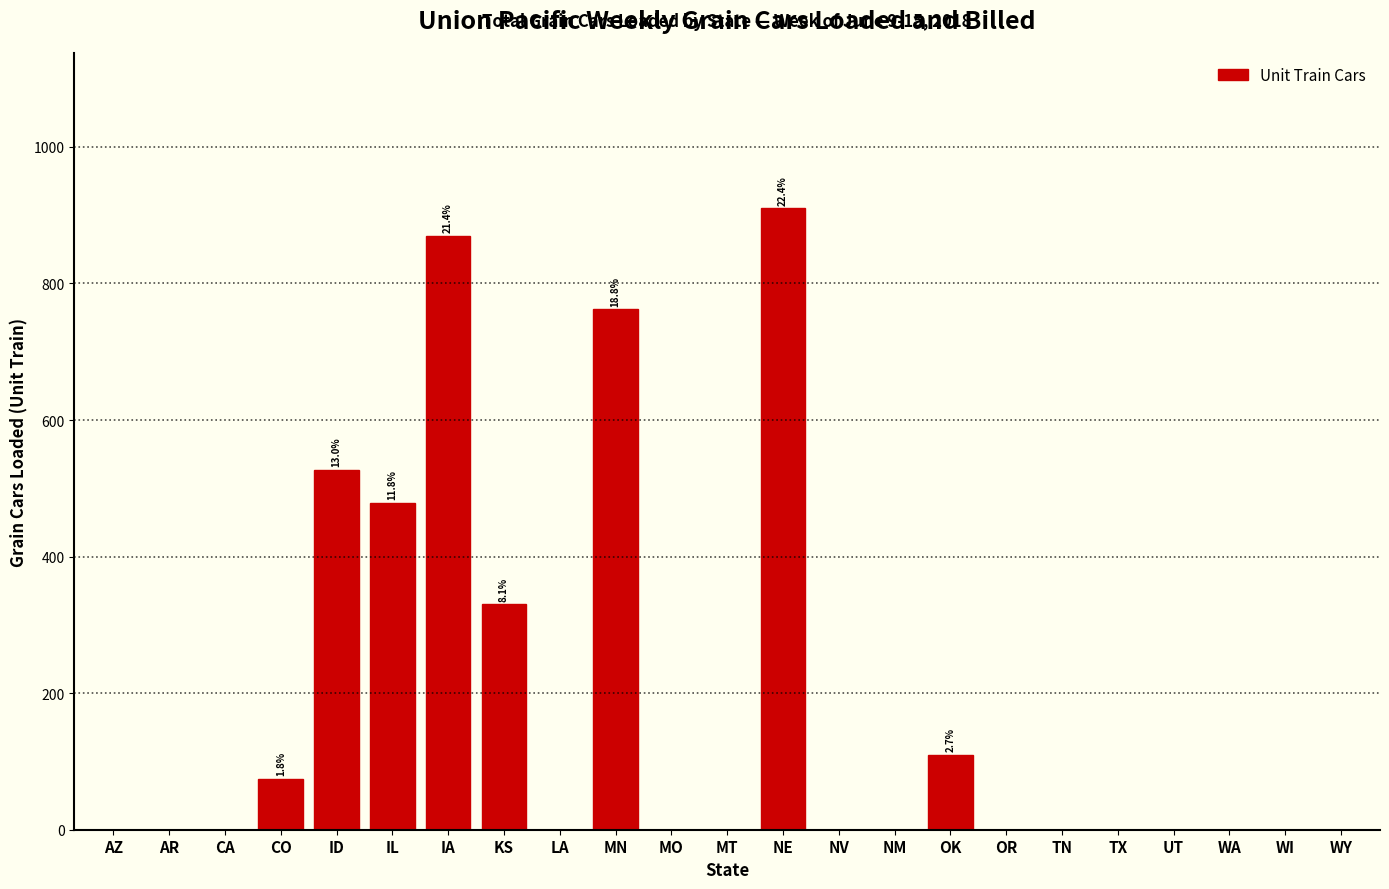

Reading left to right, extract all data points from this chart.

AZ=0	AR=0	CA=0	CO=75	ID=527	IL=479	IA=870	KS=330	LA=0	MN=762	MO=0	MT=0	NE=910	NV=0	NM=0	OK=110	OR=0	TN=0	TX=0	UT=0	WA=0	WI=0	WY=0